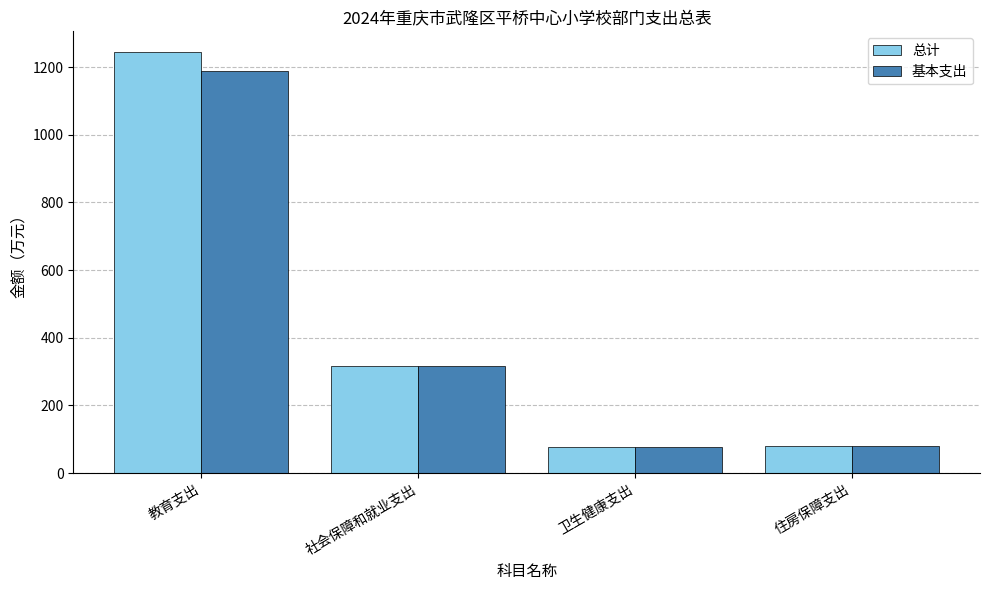

How many data points in 基本支出 are less than 315?

2